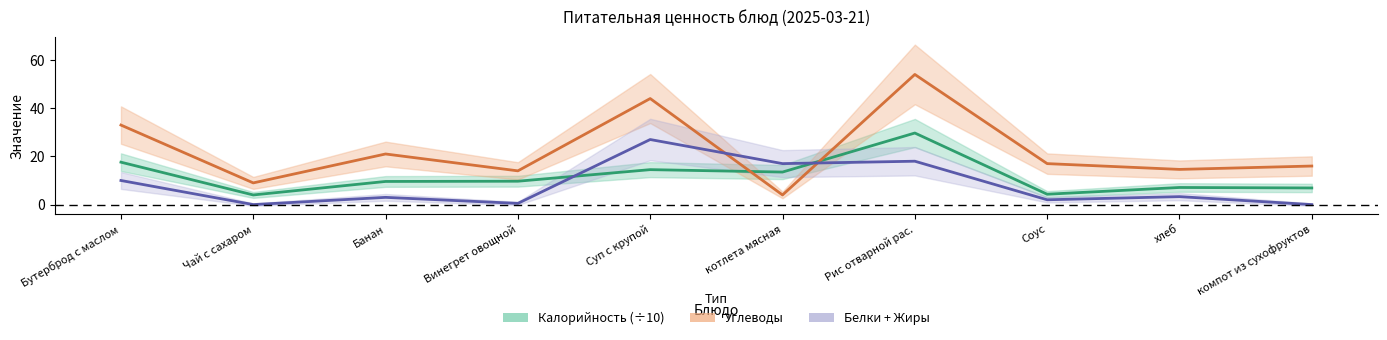

What is the difference between the maximum and minimum values in the Калорийность (÷10) series?

25.7